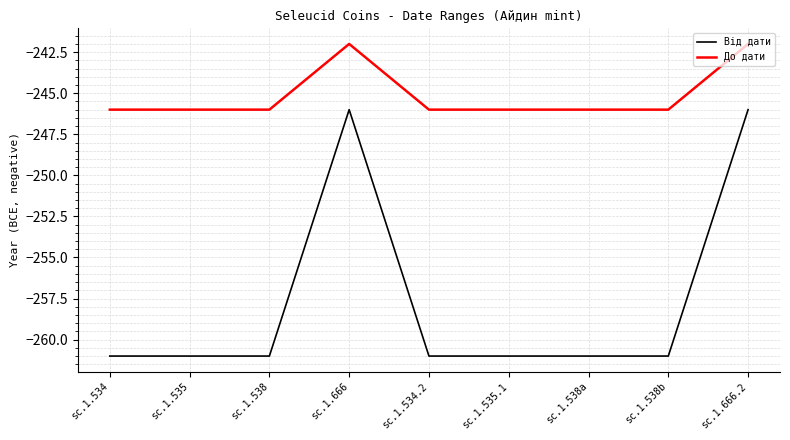

True or false: До дати and Від дати cross at least once.

False